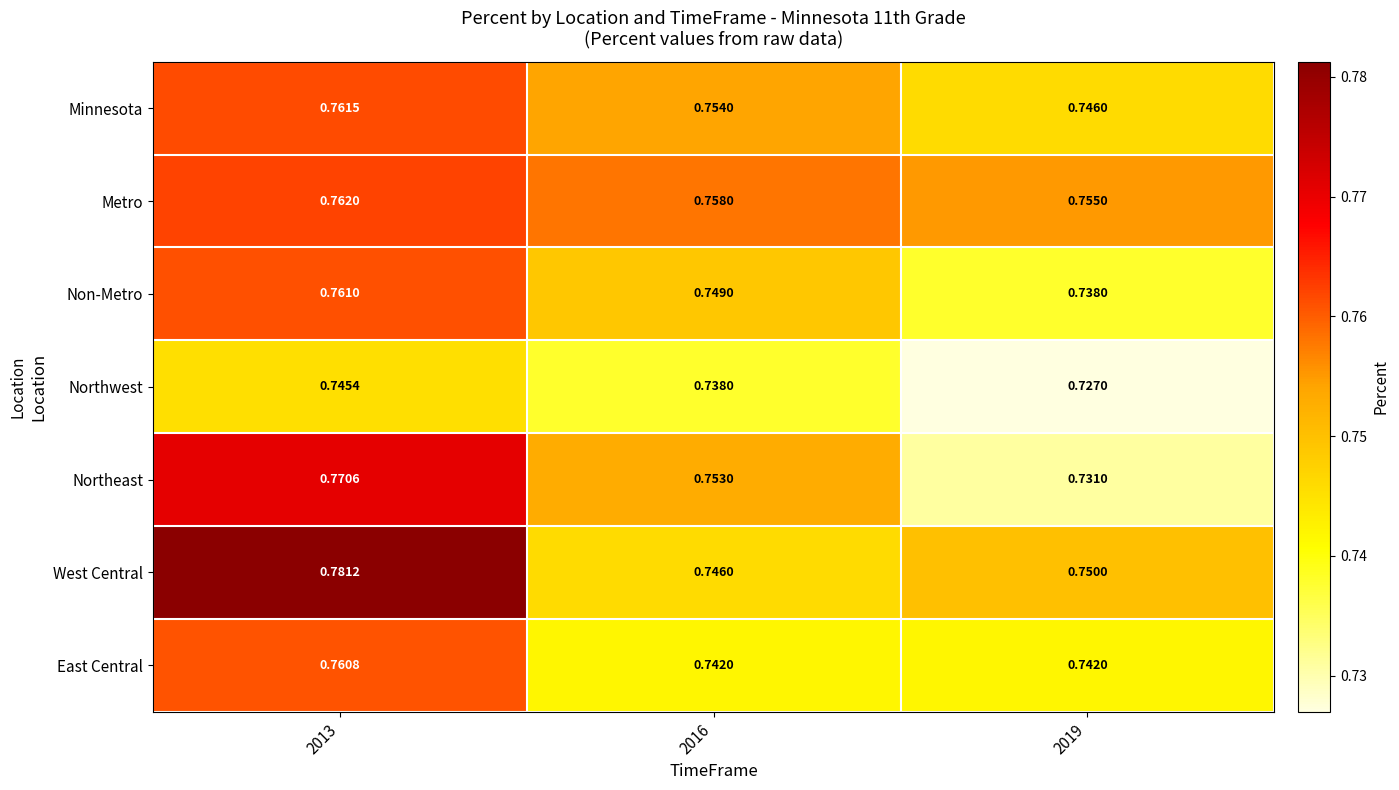

Rank the series by their maximum value, from lowest to highest.

Northwest, East Central, Non-Metro, Minnesota, Metro, Northeast, West Central